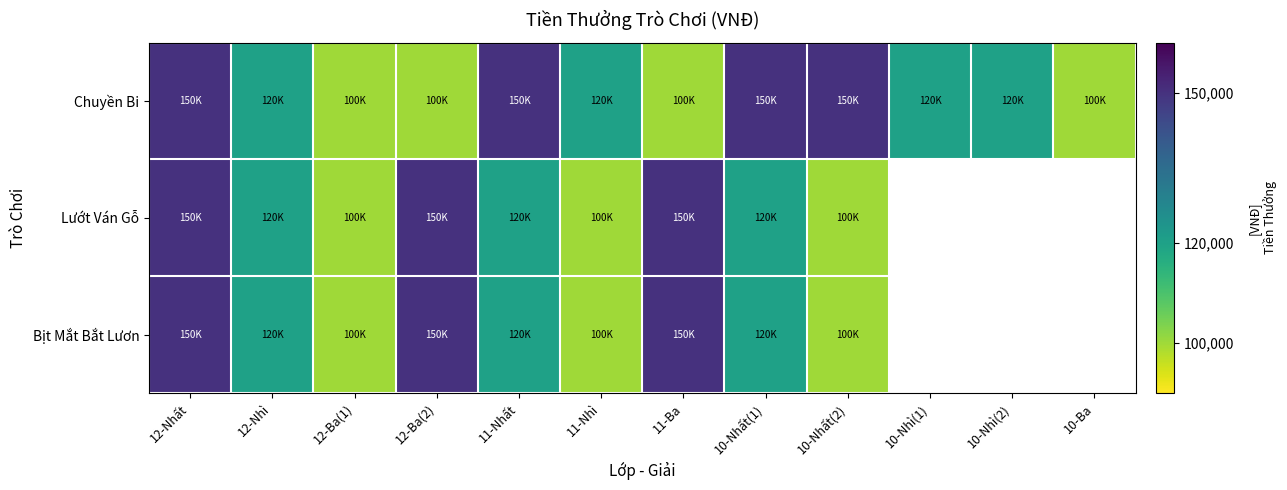

What is the smallest value displayed?

100000.0